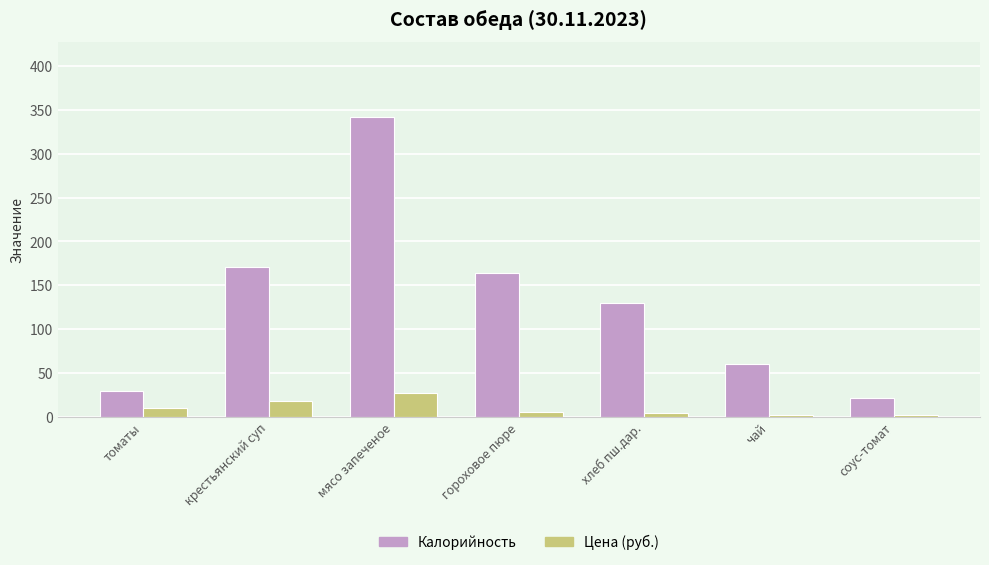

What position from the left is хлеб пш.дар.?

5